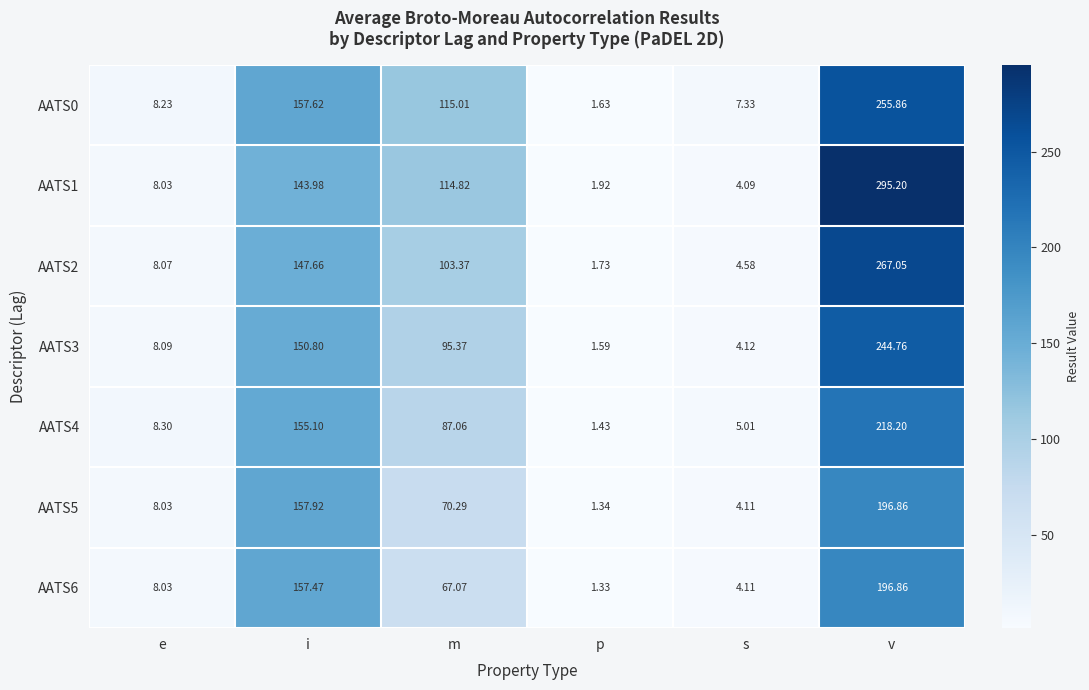

List the labels in order of AATS1 value, smallest first.

p, s, e, m, i, v